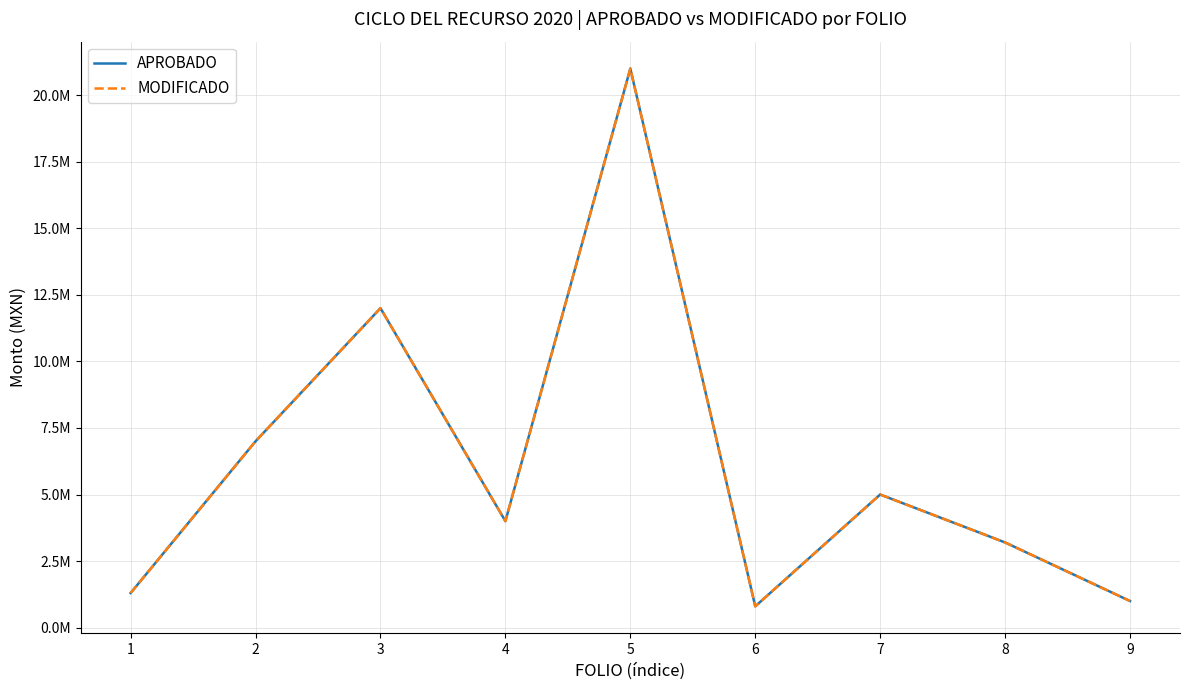

Where is the first local maximum for MODIFICADO?

3